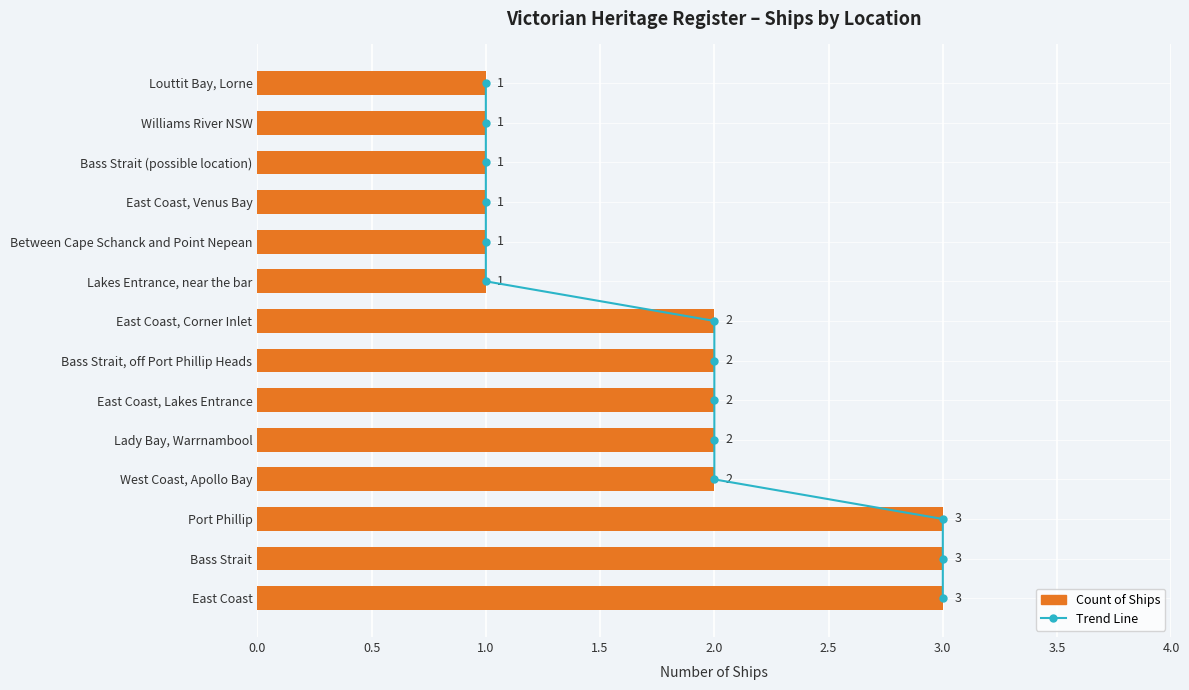

What is the value of the Count of Ships bar at the 7th from the left?

2